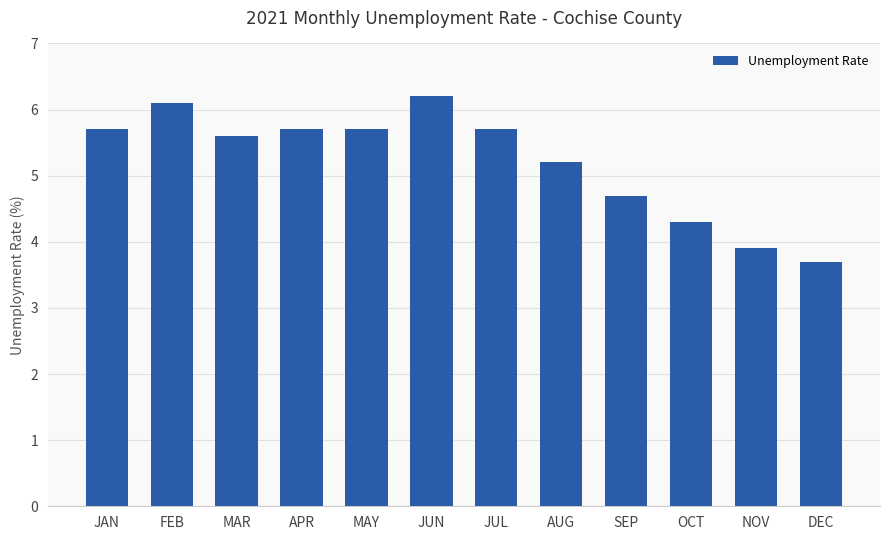

How many categories are shown in the chart?

12